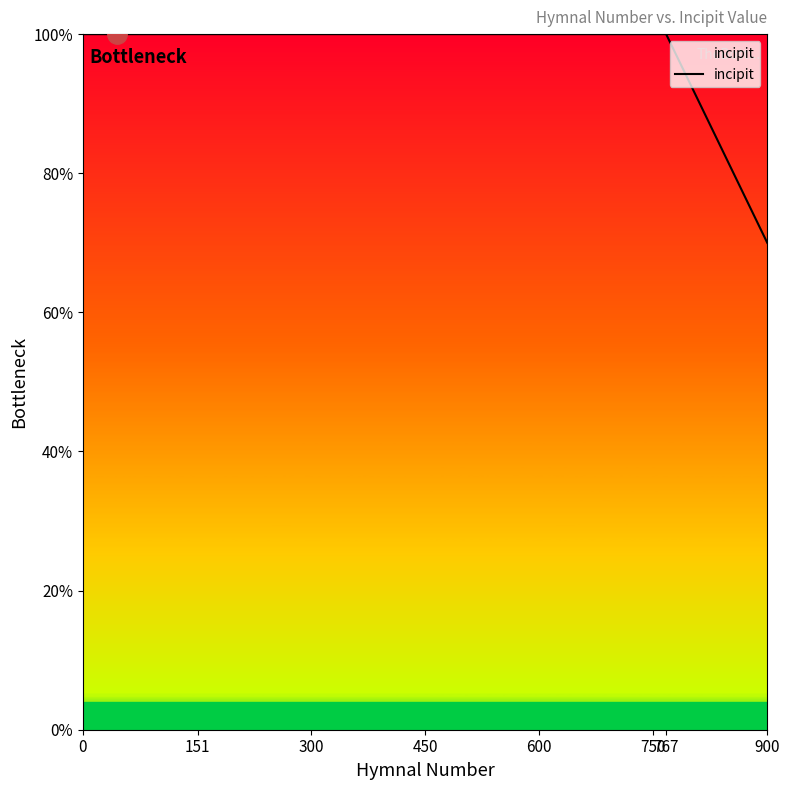

What is the greatest value displayed?

100